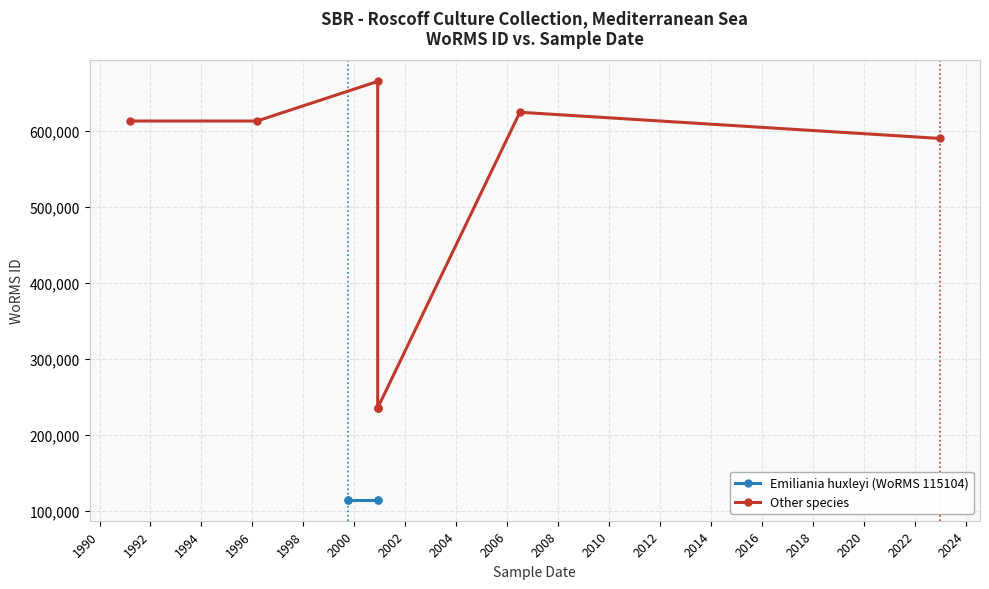

Approximately how many times larger is the value at 01-12-2000 compared to 15-03-1991?

0.4